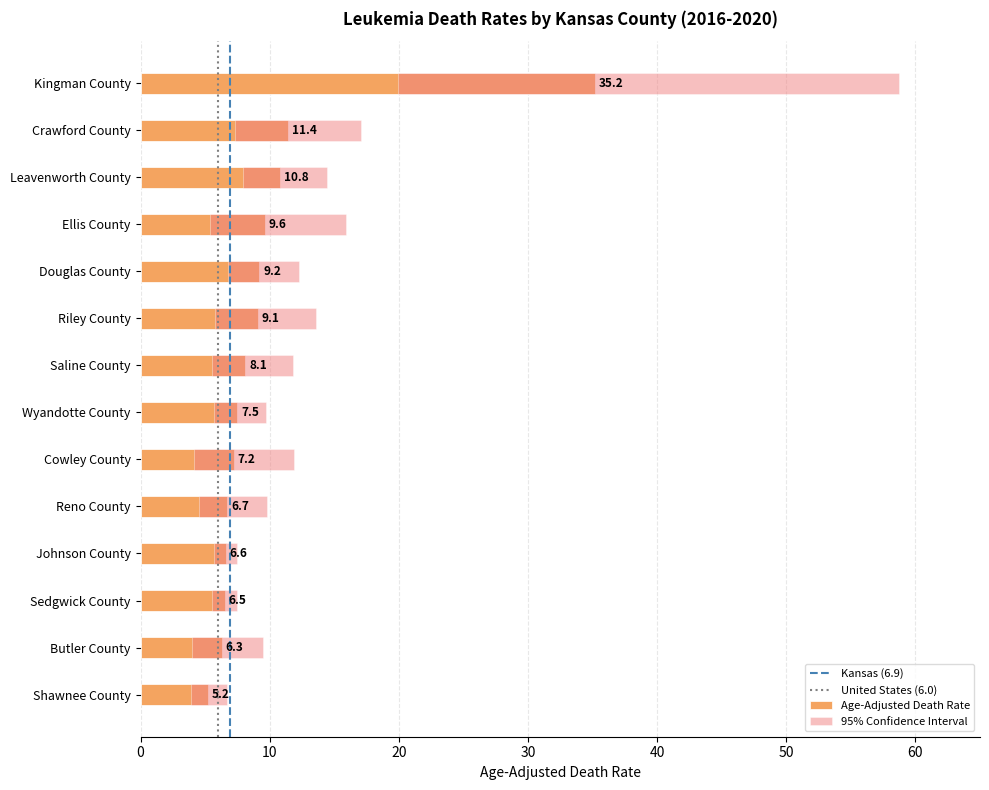

Rank the series by their maximum value, from highest to lowest.

Upper CI, Age-Adjusted Death Rate